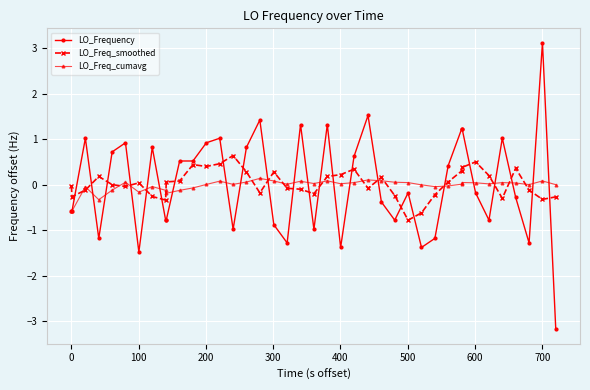

What is the maximum value shown in the chart?

3.1